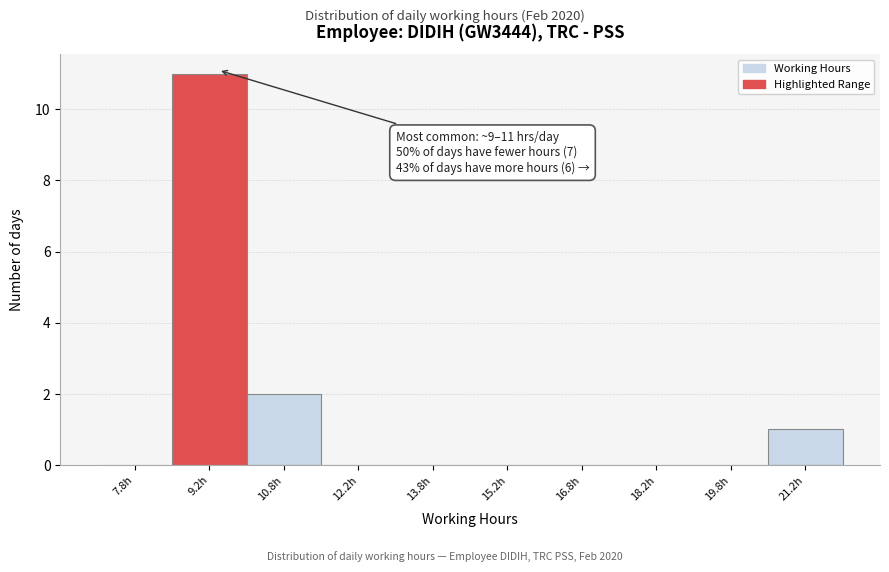

Over which range of the x-axis is the bar tallest?

8.5 to 10.0